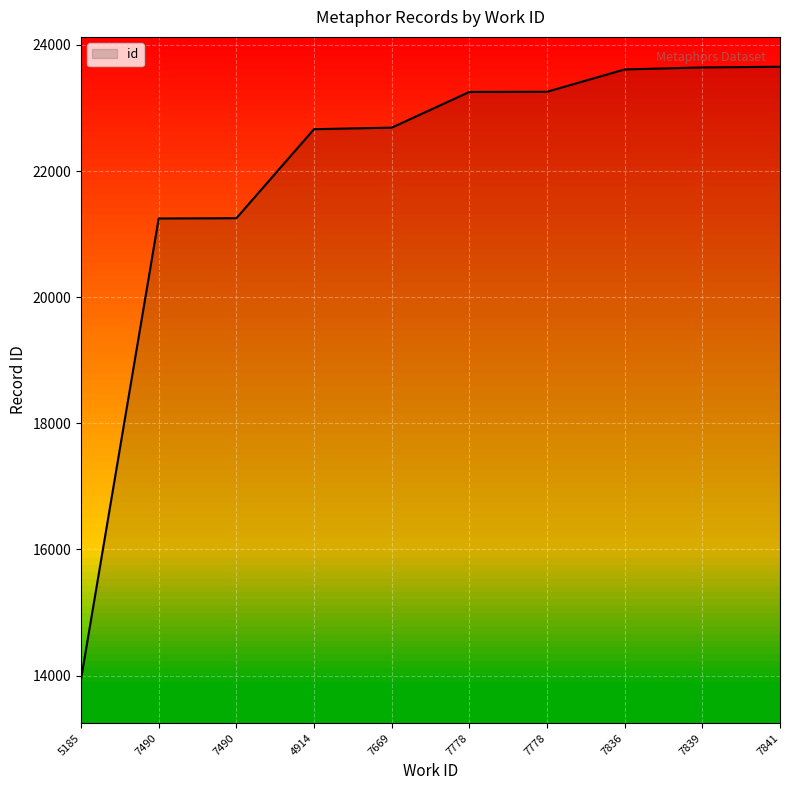

True or false: there are more than 0 points higher than both neighbors.

False